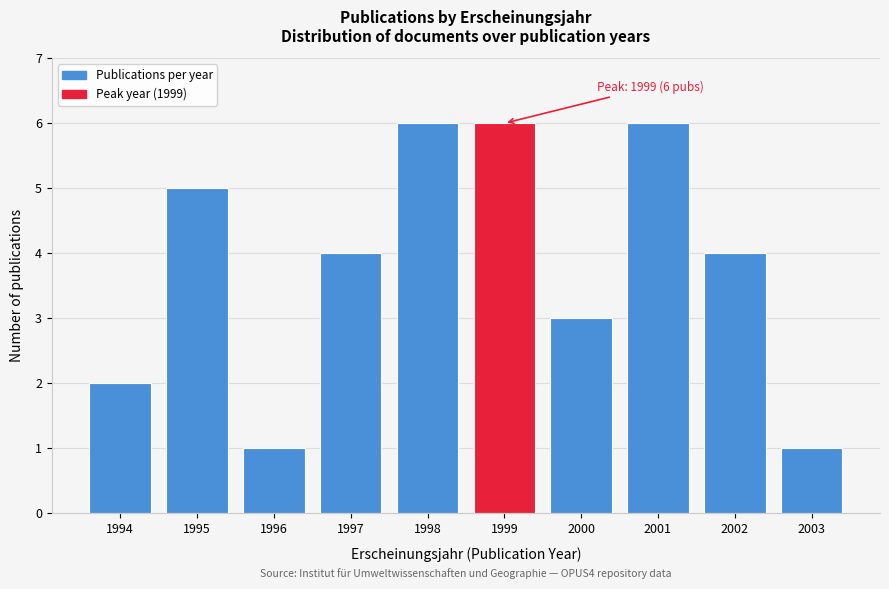

Reading left to right, extract all data points from this chart.

1994=2	1995=5	1996=1	1997=4	1998=6	1999=6	2000=3	2001=6	2002=4	2003=1